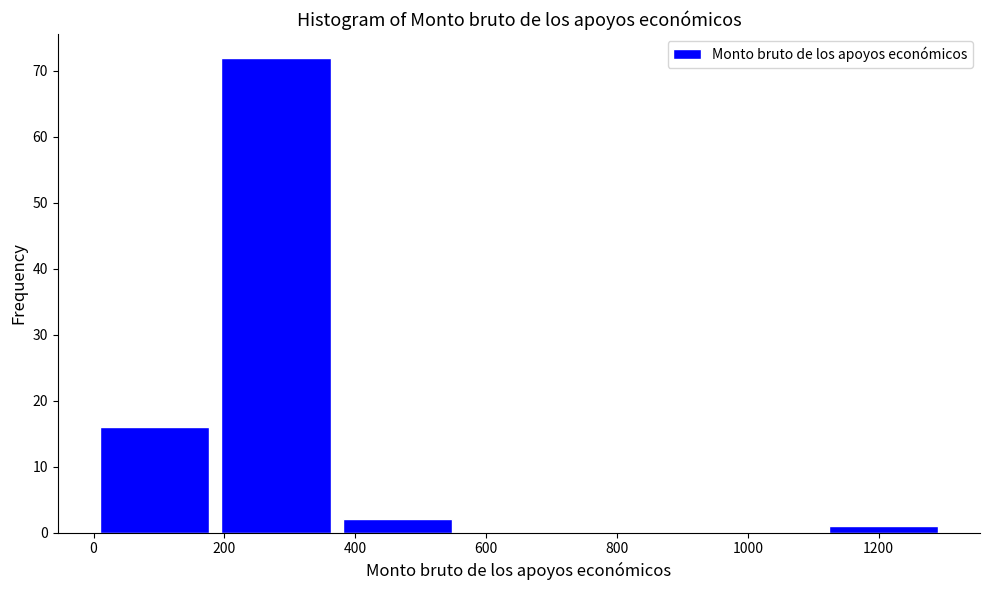

Over which range of the x-axis is the bar tallest?

180 to 380